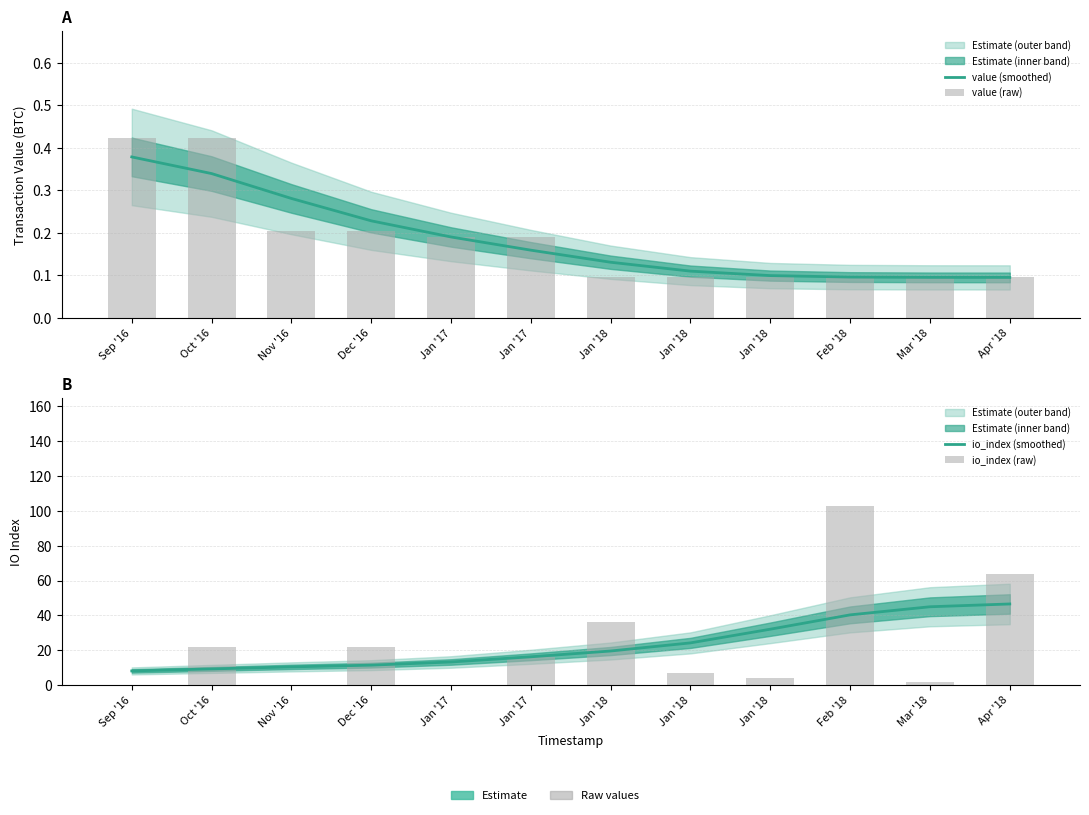

Between Jan '18 and Dec '16, which is larger?

Dec '16